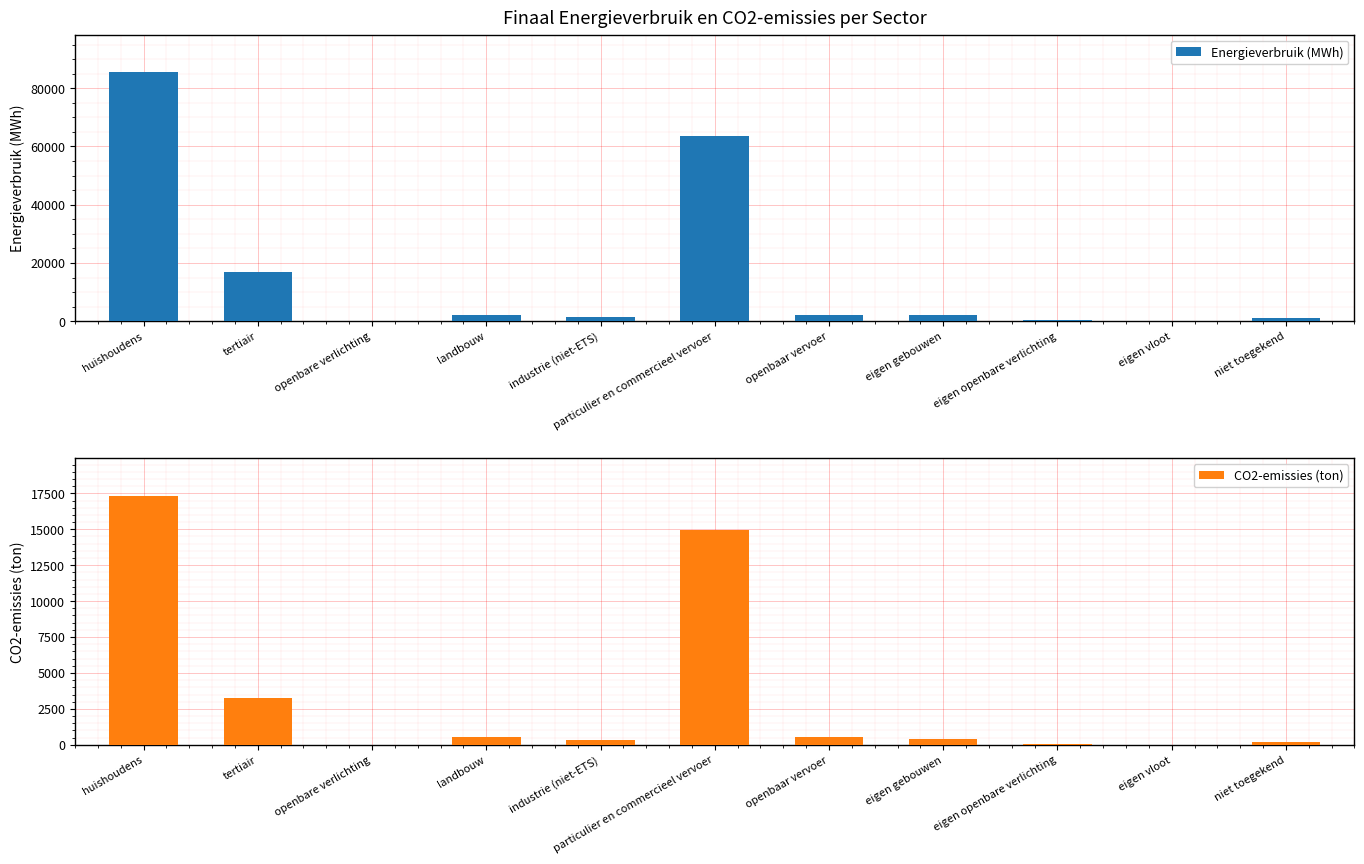

What is the difference between the maximum and minimum values in the Energieverbruik (MWh) series?

85562.2